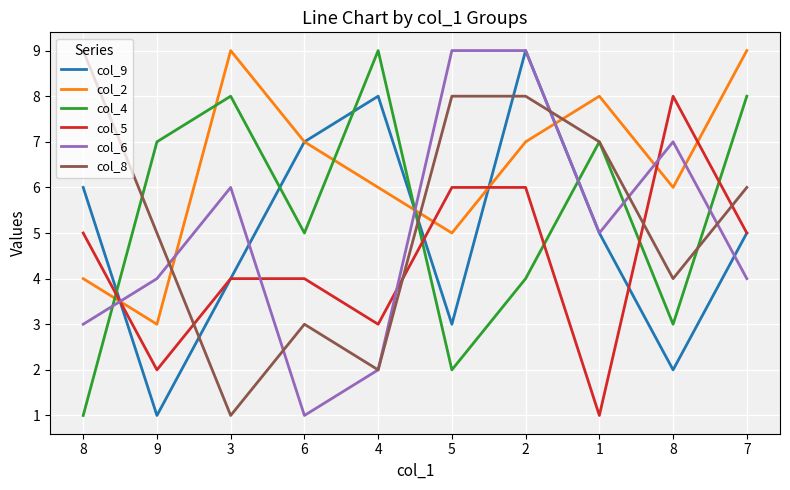

Which category has the lowest value in the col_5 series?

1